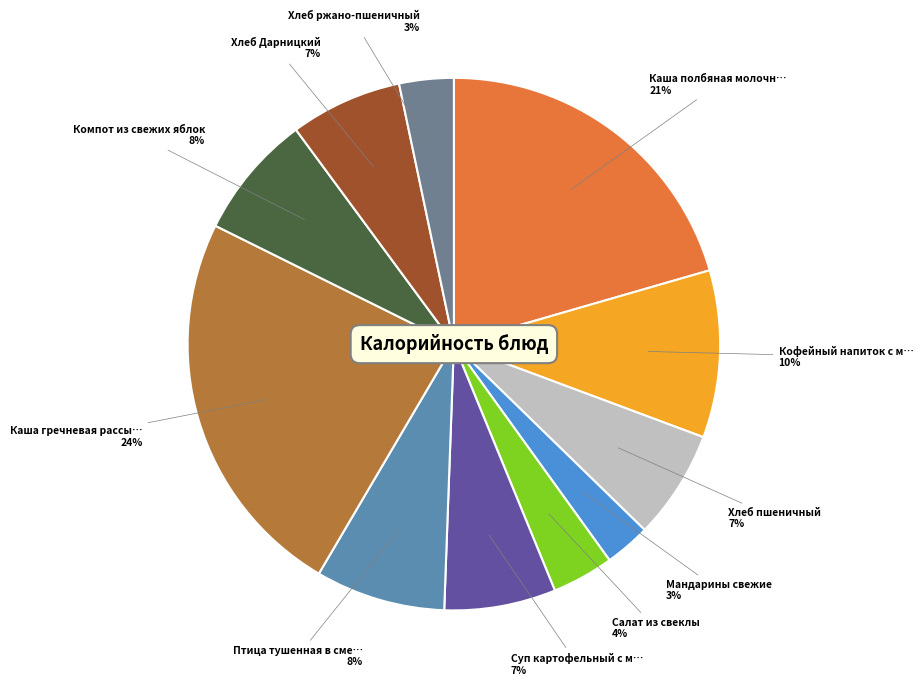

To the nearest percent, what is the average slice percentage?

9%